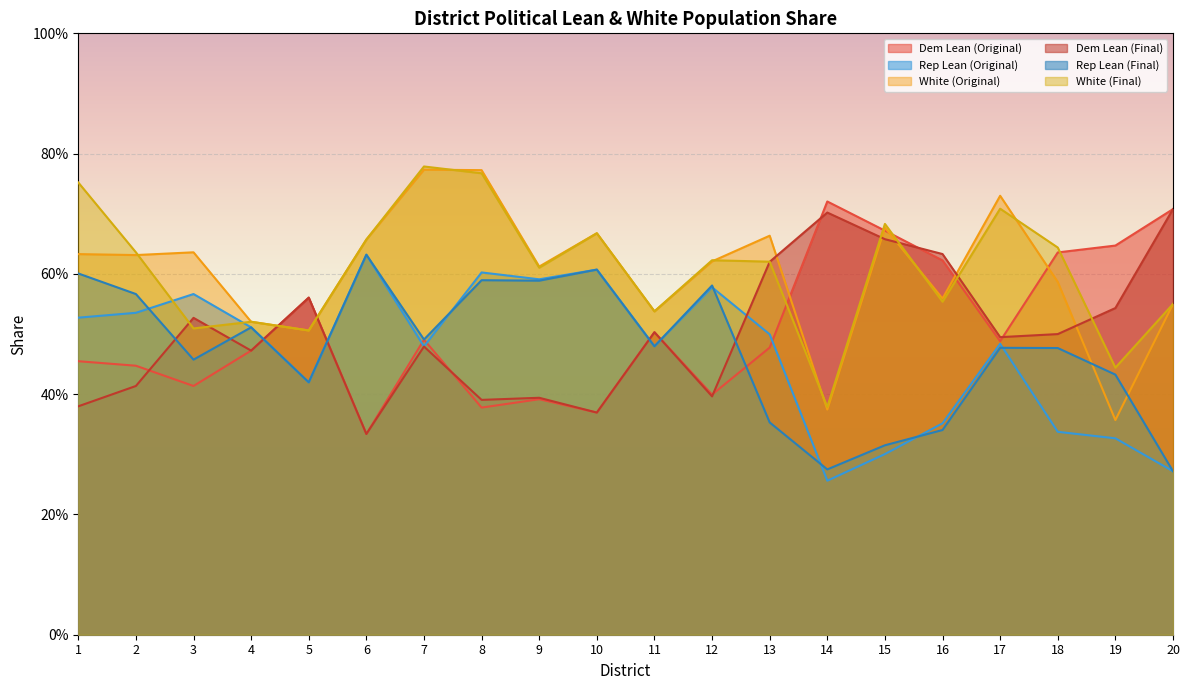

True or false: Rep Lean (Original) and Dem Lean (Original) cross at least once.

True